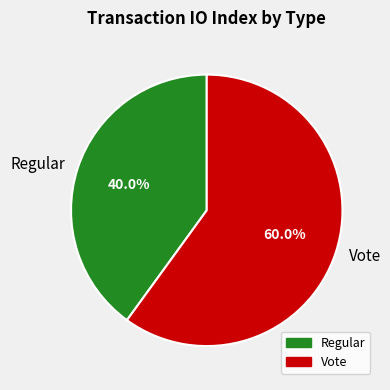

What is the majority slice?

Vote